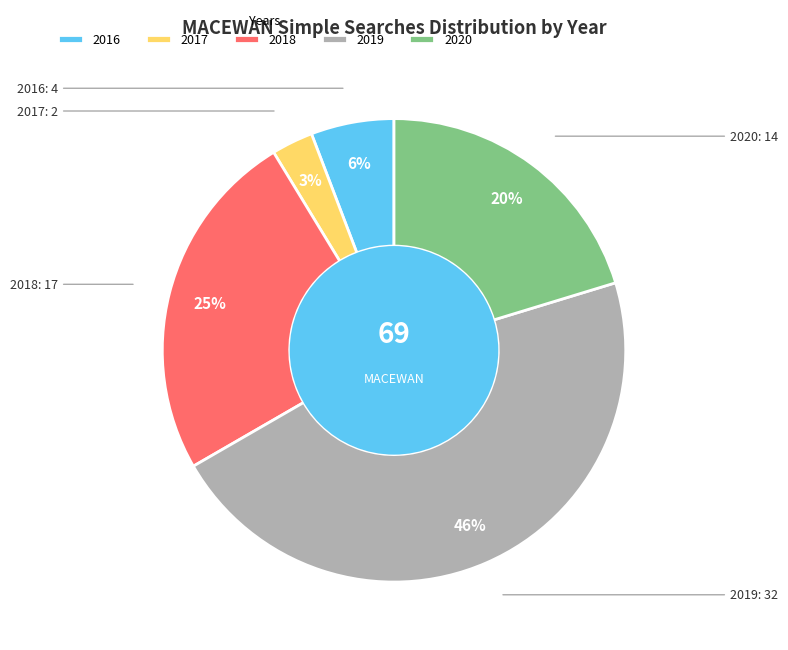

Rank the categories by value from lowest to highest.

2017, 2016, 2020, 2018, 2019